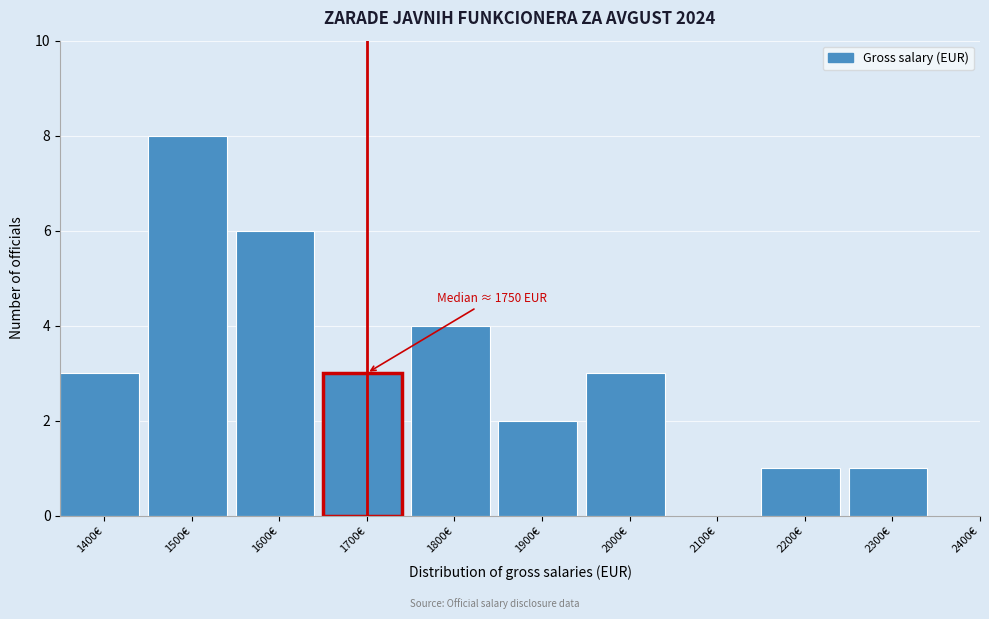

Reading left to right, extract all data points from this chart.

1400€=3	1500€=8	1600€=6	1700€=3	1800€=4	1900€=2	2000€=3	2100€=0	2200€=1	2300€=1	2400€=0